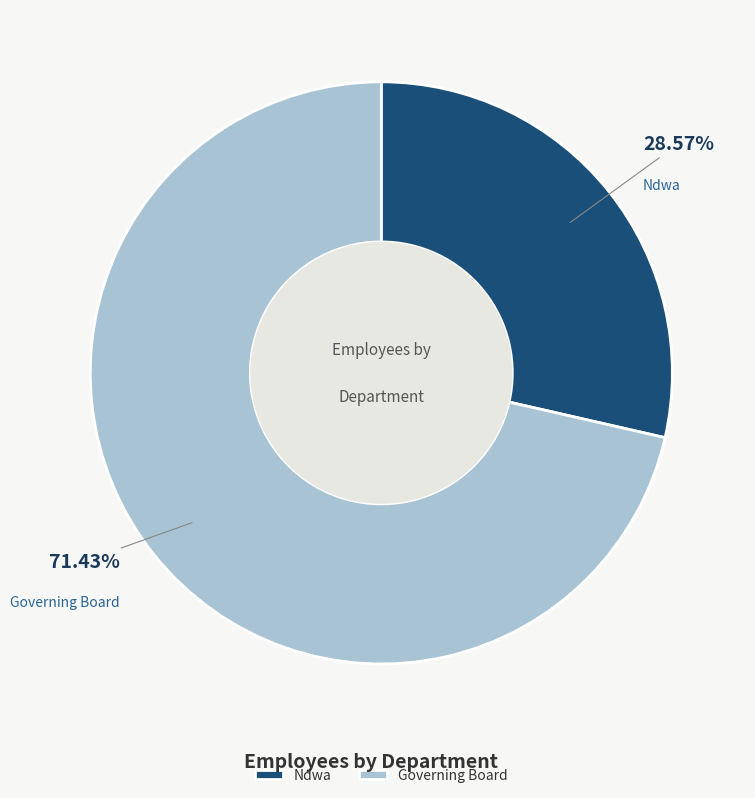

To the nearest percent, what is the difference between the largest and smallest slice percentages?

43%